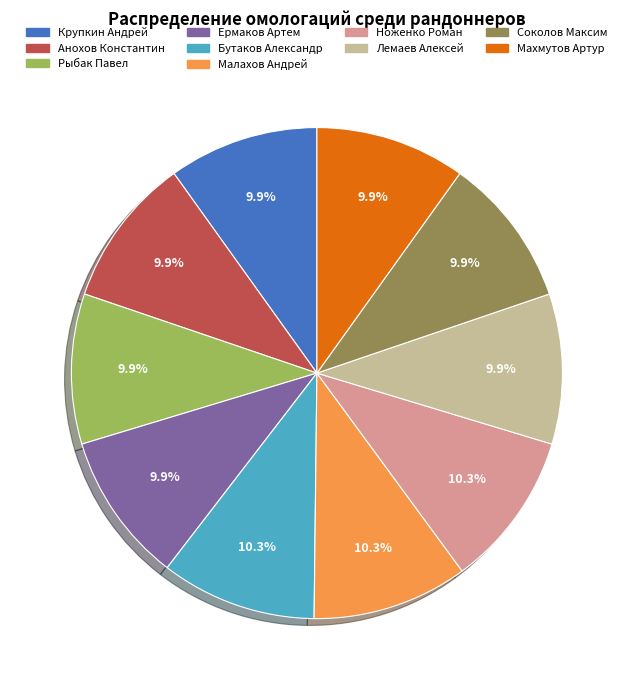

Is it true that Бутаков Александр is 18% of the pie?

False